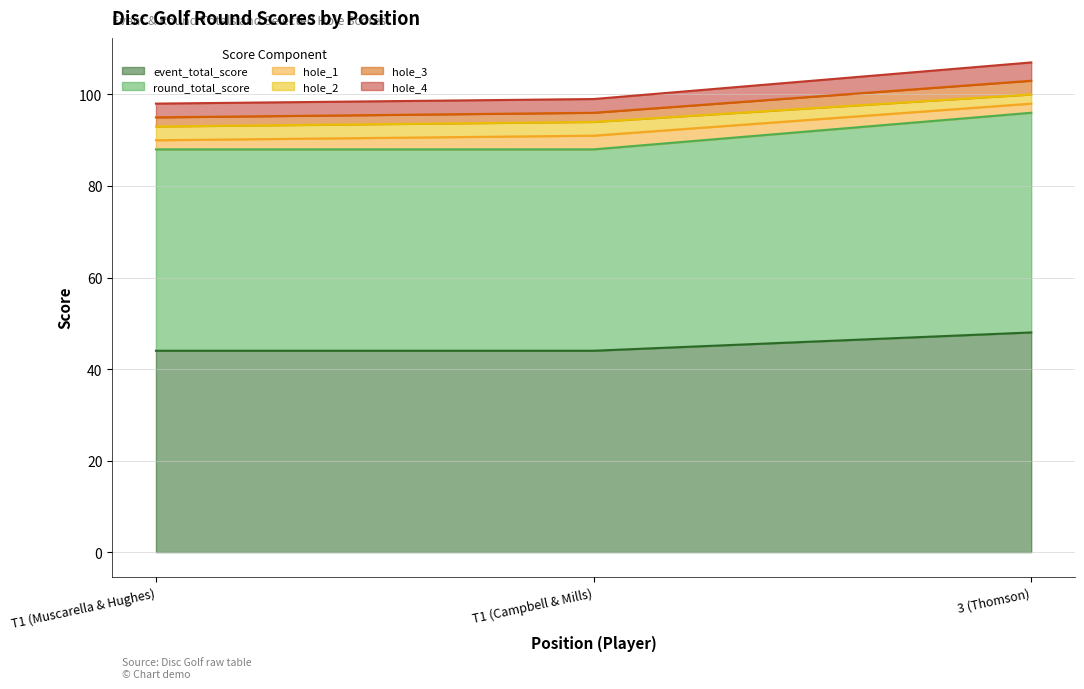

What is the label of the 1st point from the right?

3 (Thomson)